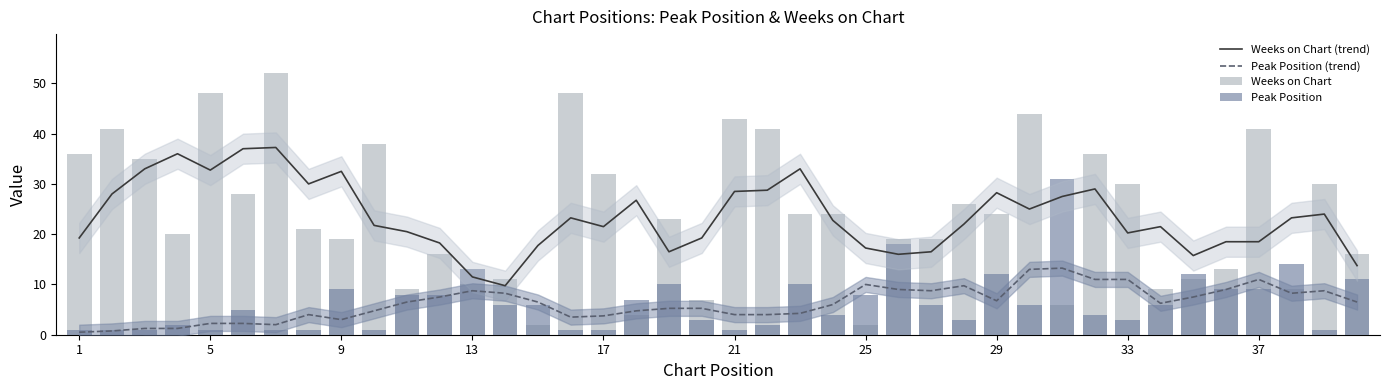

Does the chart contain stacked bars?

No